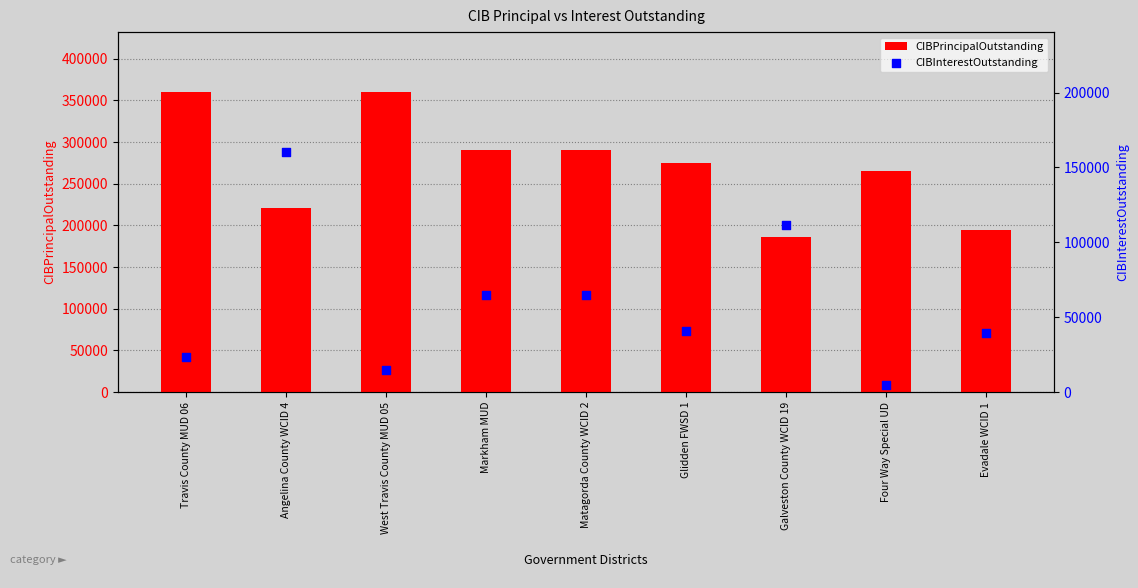

What are all the series names shown in the legend?

CIBPrincipalOutstanding, CIBInterestOutstanding